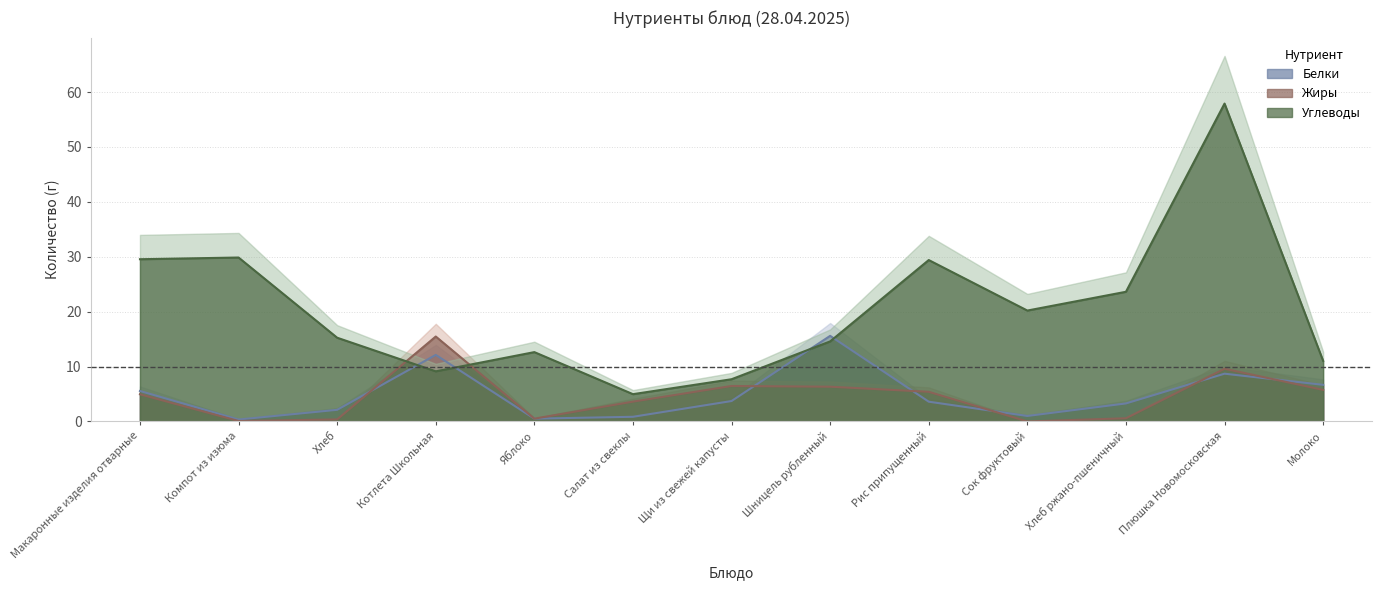

Rank the categories by Углеводы value from lowest to highest.

Салат из свеклы, Щи из свежей капусты, Котлета Школьная, Молоко, Яблоко, Шницель рубленный, Хлеб, Сок фруктовый, Хлеб ржано-пшеничный, Рис припущенный, Макаронные изделия отварные, Компот из изюма, Плюшка Новомосковская